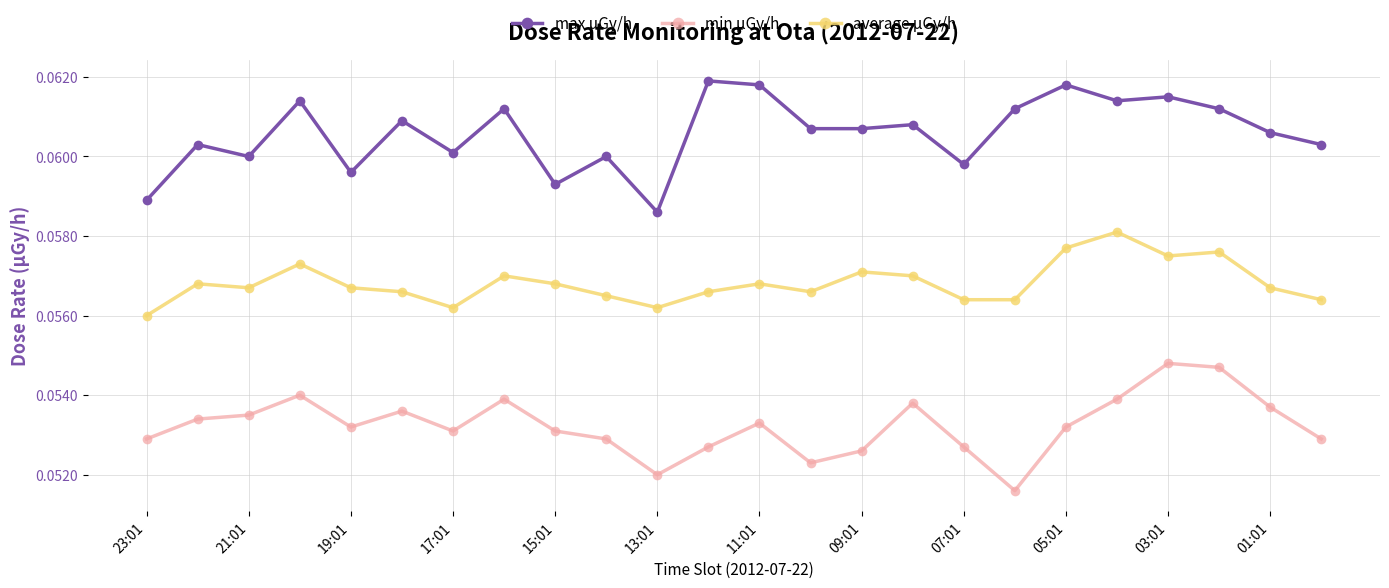

Count the min μGy/h values in the range 0 to 1.

24